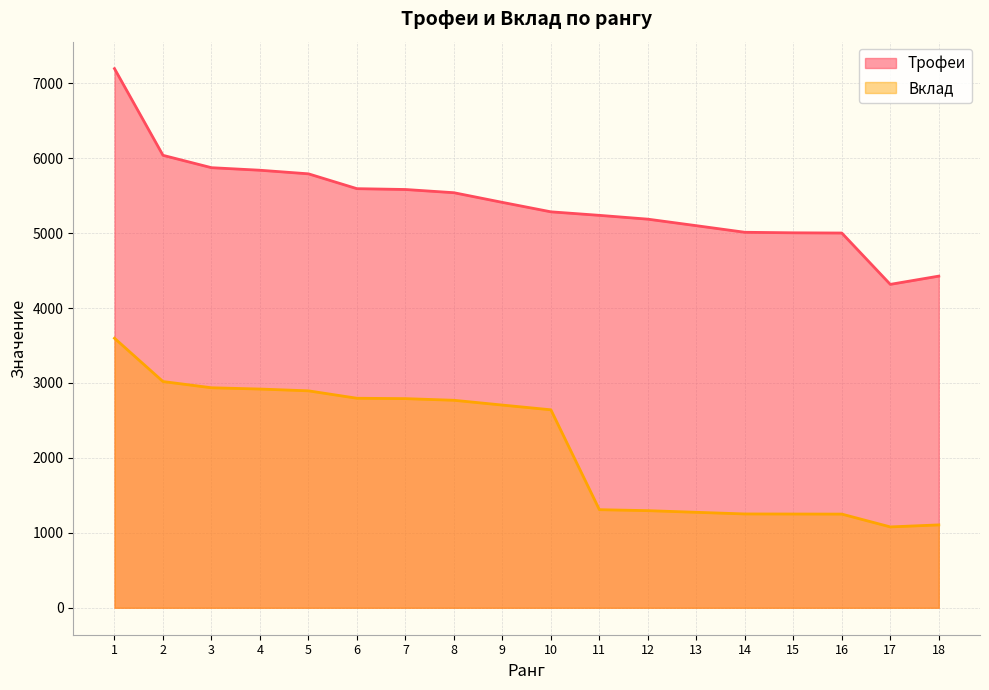

What is the approximate value of Вклад at 6?

2796